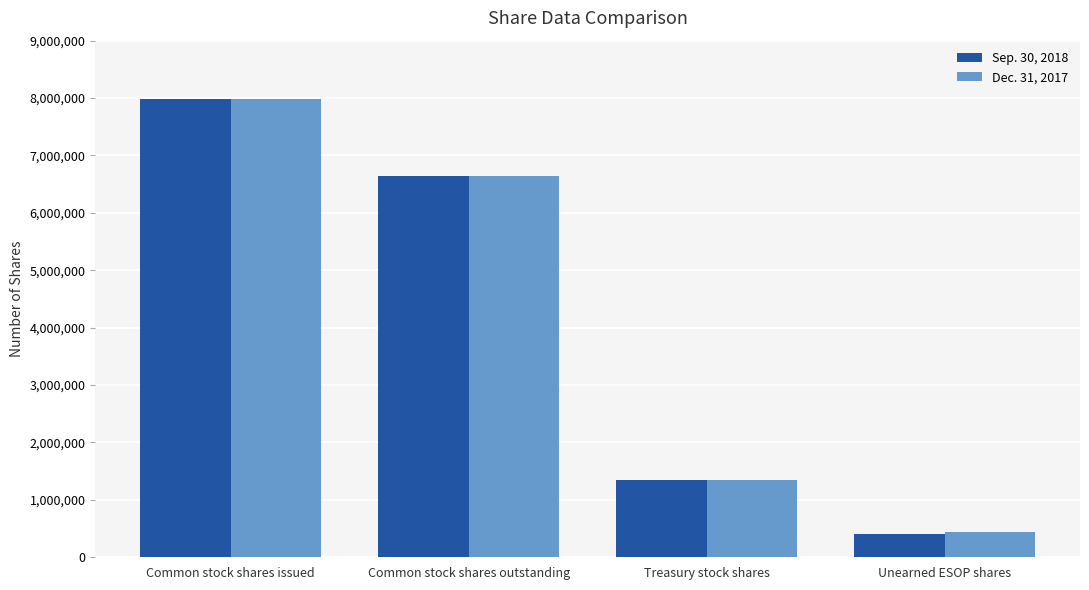

Which category has the highest value in the Sep. 30, 2018 series?

Common stock shares issued